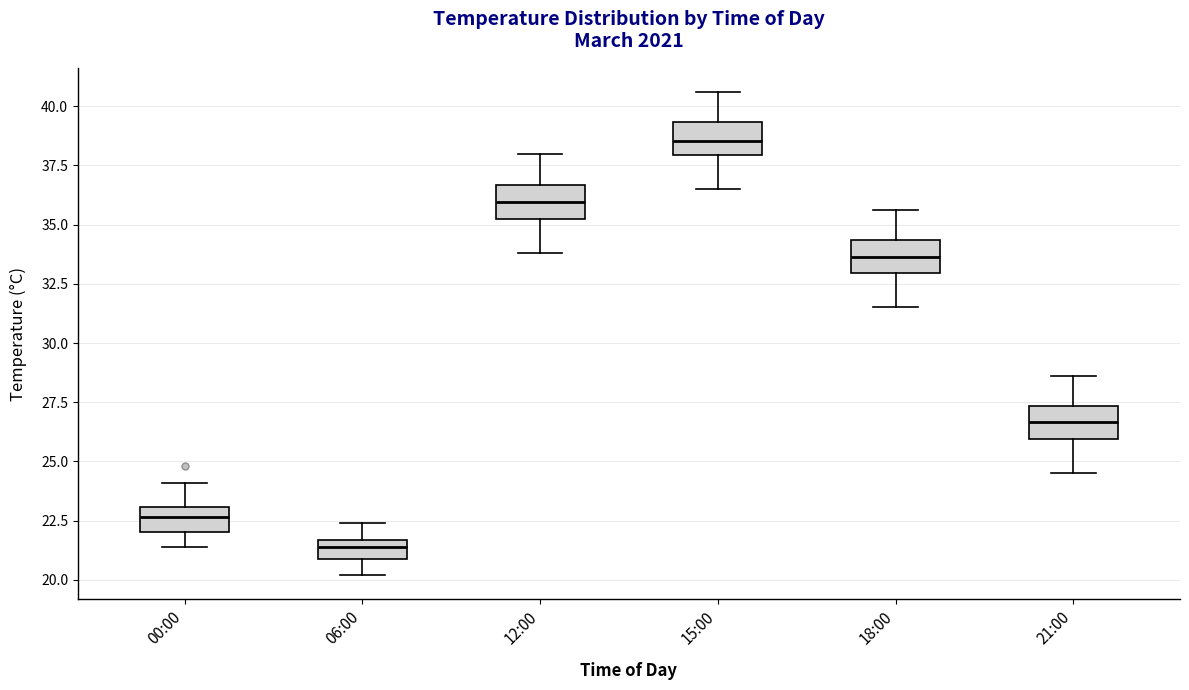

Reading left to right, read every box against the y-axis: the position of its median line, the range the box covers, and the ends of its whiskers. The values are not printed on the chart, so give them approximately, as read against the axis.

00:00: median 22.5, box 22.0 to 23.0, whiskers 21.5 to 24.0
06:00: median 21.5 (inside the box), box 21.0 to 21.5, whiskers 20.0 to 22.5
12:00: median 36.0, box 35.0 to 36.5, whiskers 34.0 to 38.0
15:00: median 38.5, box 38.0 to 39.5, whiskers 36.5 to 40.5
18:00: median 33.5, box 33.0 to 34.5, whiskers 31.5 to 35.5
21:00: median 26.5, box 26.0 to 27.5, whiskers 24.5 to 28.5